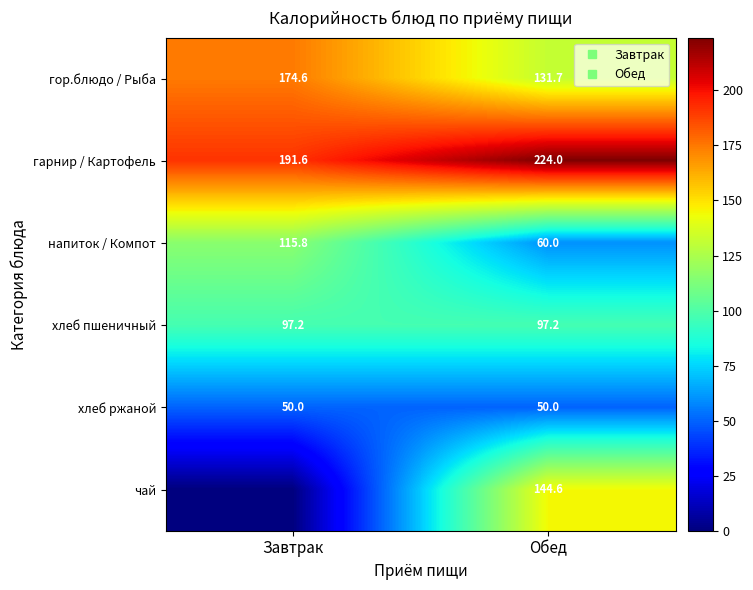

Rank the series at Завтрак from highest to lowest value.

гарнир / Картофель, гор.блюдо / Рыба, напиток / Компот, хлеб пшеничный, хлеб ржаной, чай